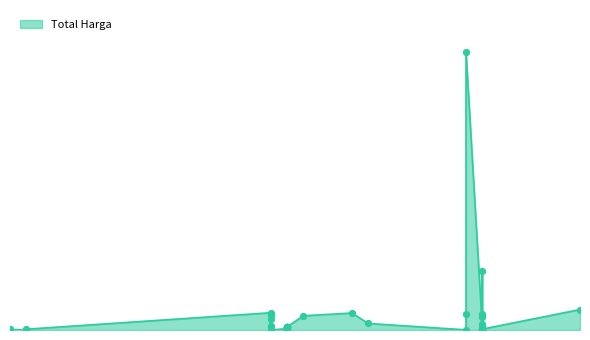

Which has a higher value, 2024-12-02 or 2024-12-31?

2024-12-02